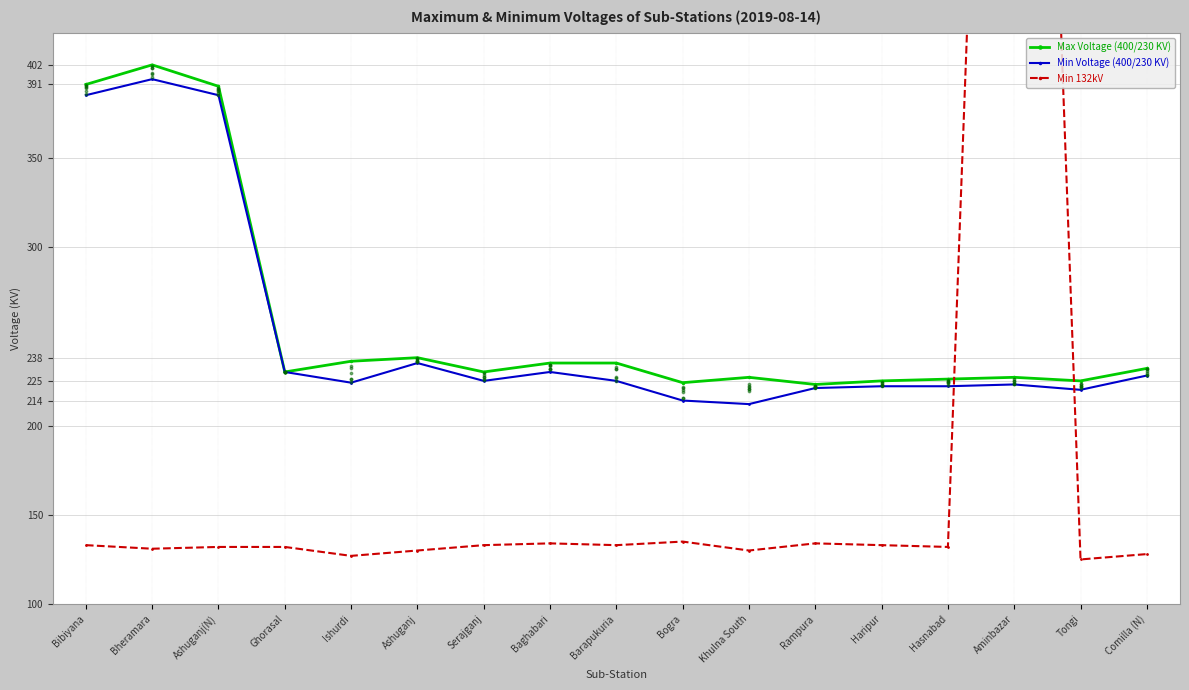

What are all the series names shown in the legend?

Max Voltage (400/230 KV), Min Voltage (400/230 KV), Min 132kV